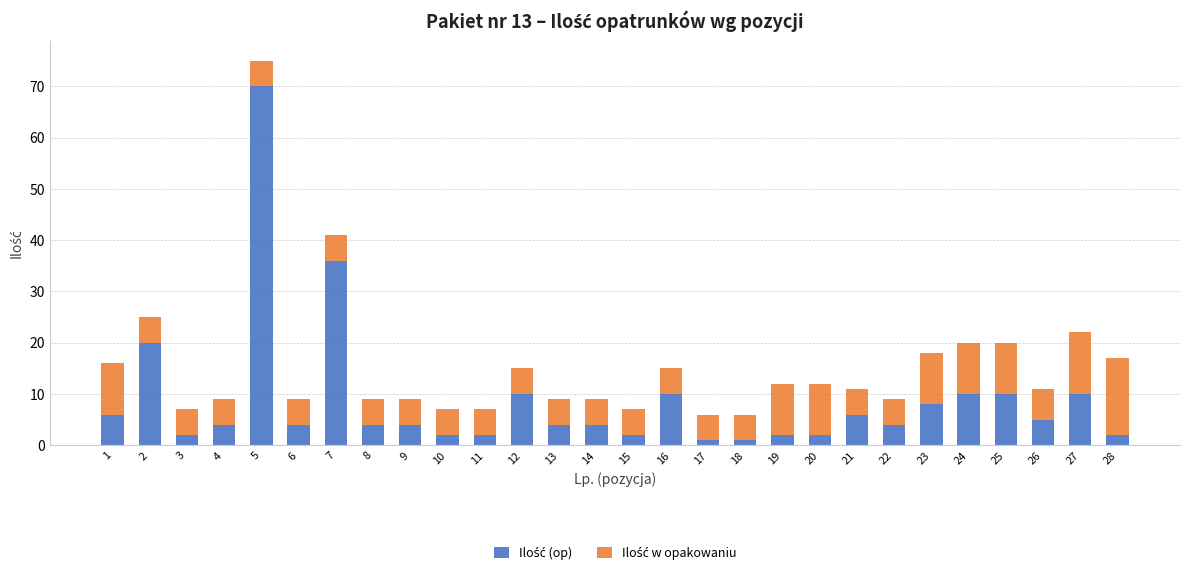

Which series has the widest spread of values?

Ilość (op)